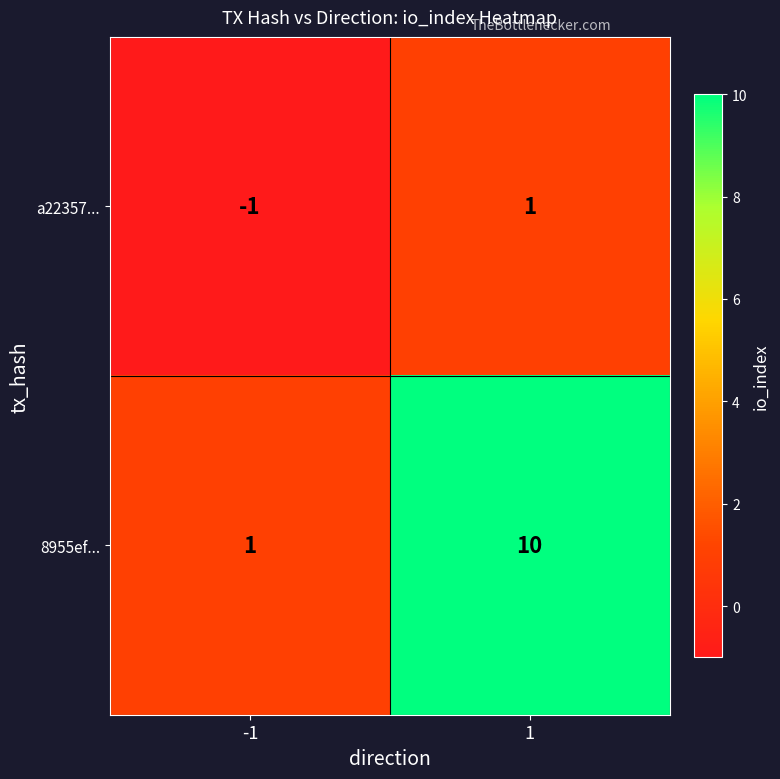

Reading left to right, transcribe all the data shown in this chart.

a22357...: -1=-1	1=1
8955ef...: -1=1	1=10